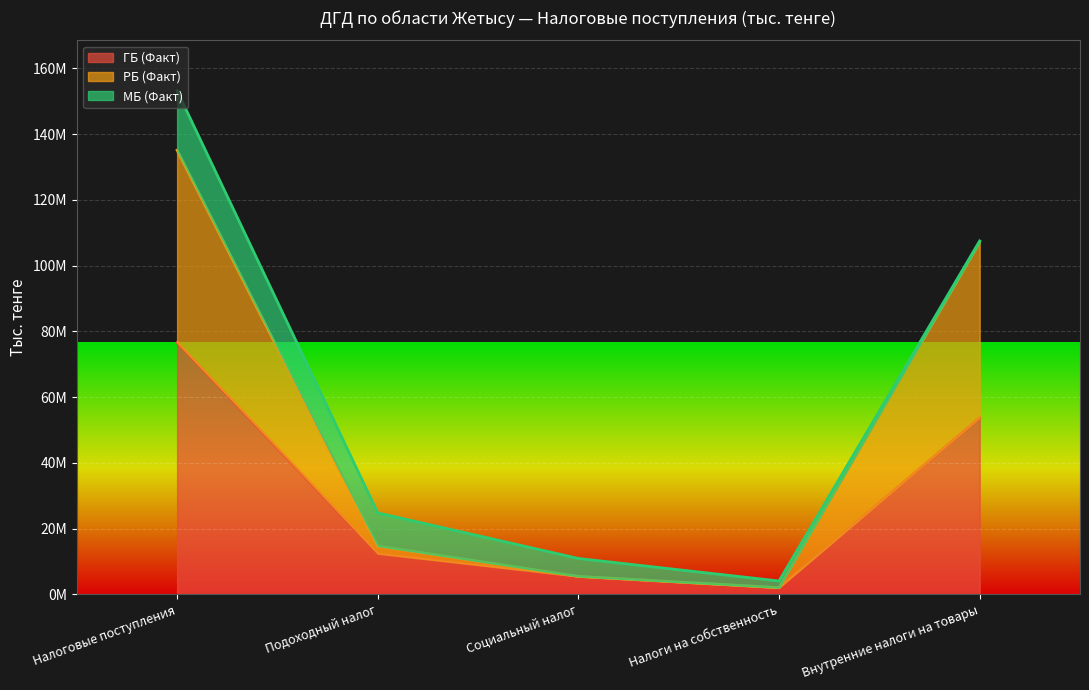

Does the chart display data point markers on the line(s)?

No